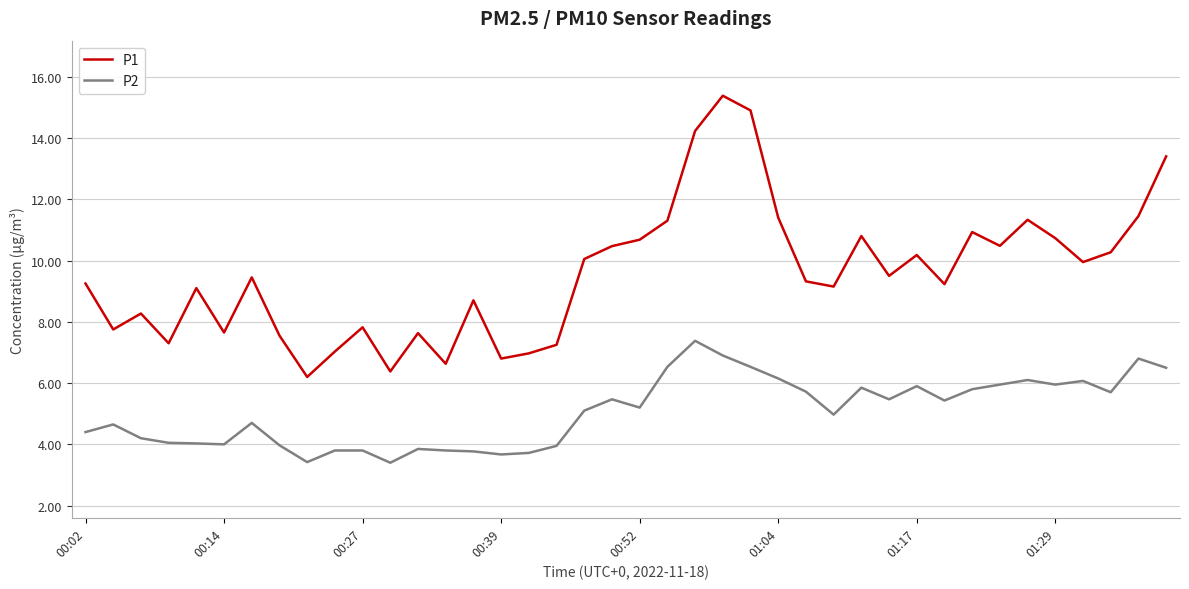

Which series has the widest spread of values?

P1